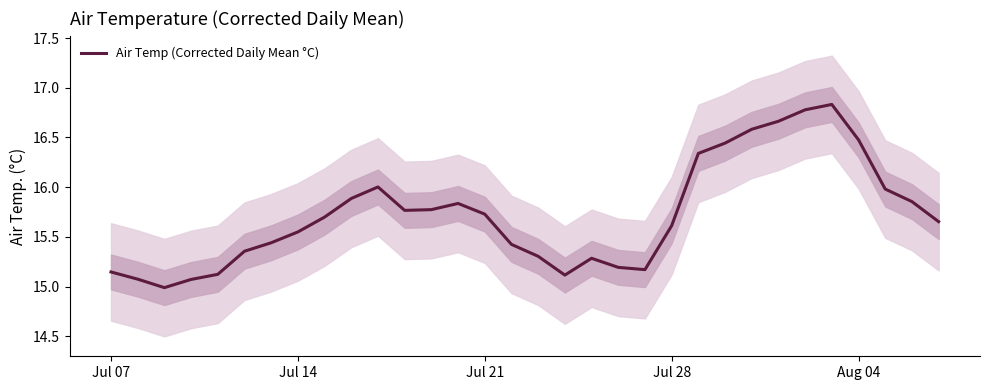

What is the minimum value for Air Temp (Corrected Daily Mean °C)?

15.0